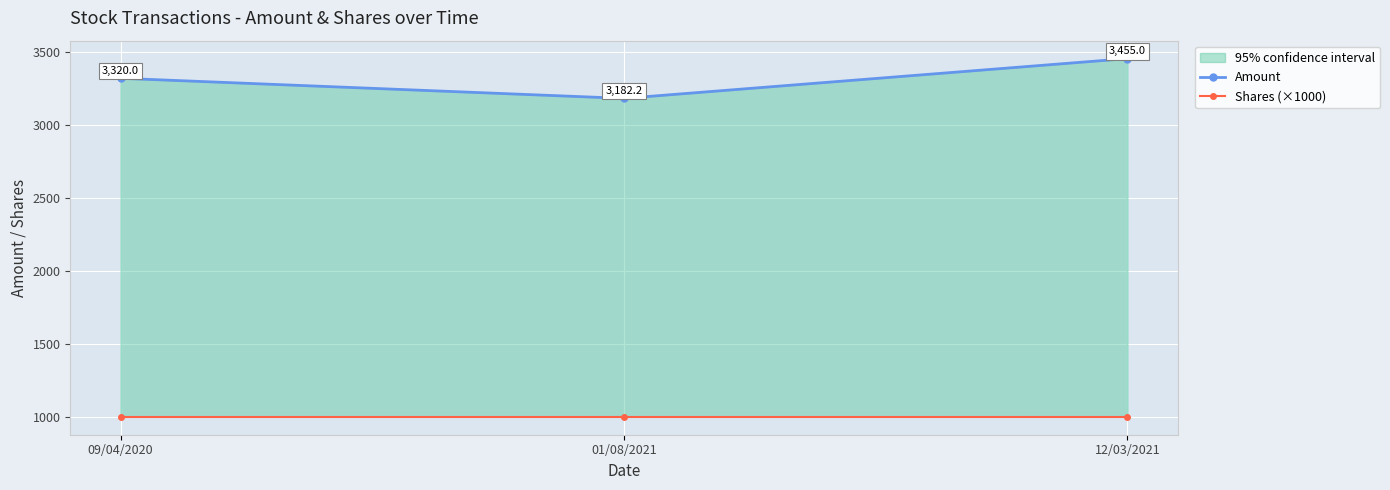

How many lines are shown in the chart?

2